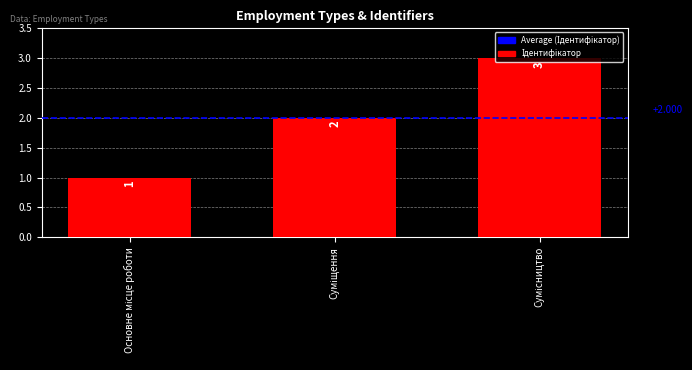

The chart shows a value of 3 at Сумісництво. True or false?

True